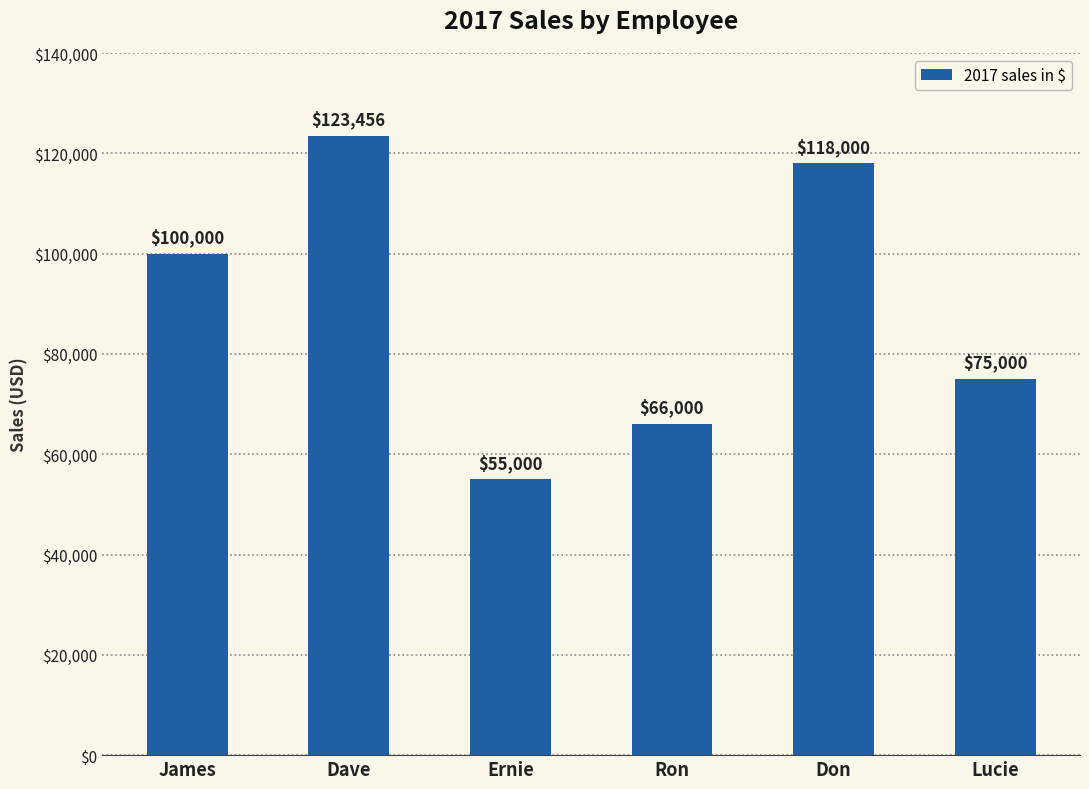

Which category has the lowest value across all series?

Ernie